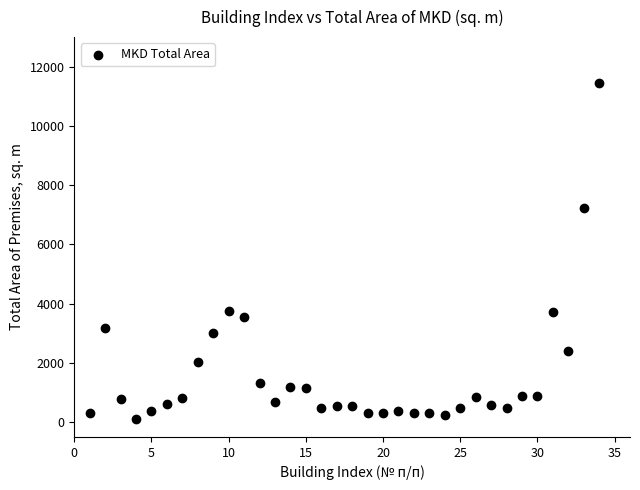

What is the range of X values (max minus min)?

33.0